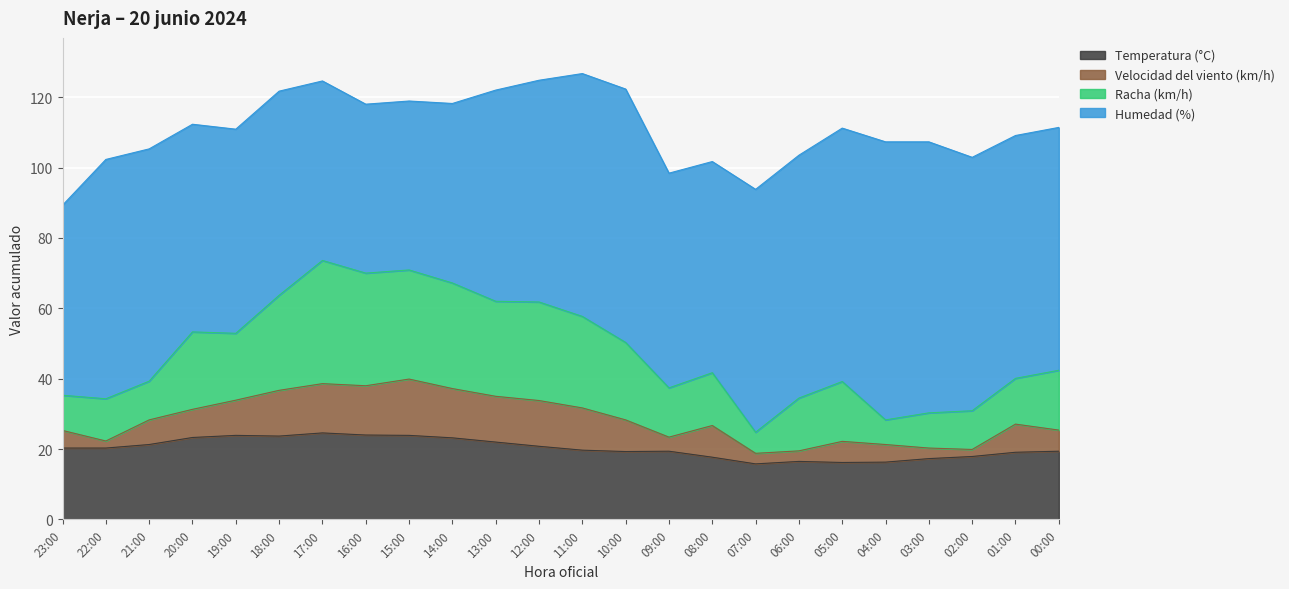

What is the total value across all series at 20:00?

112.3